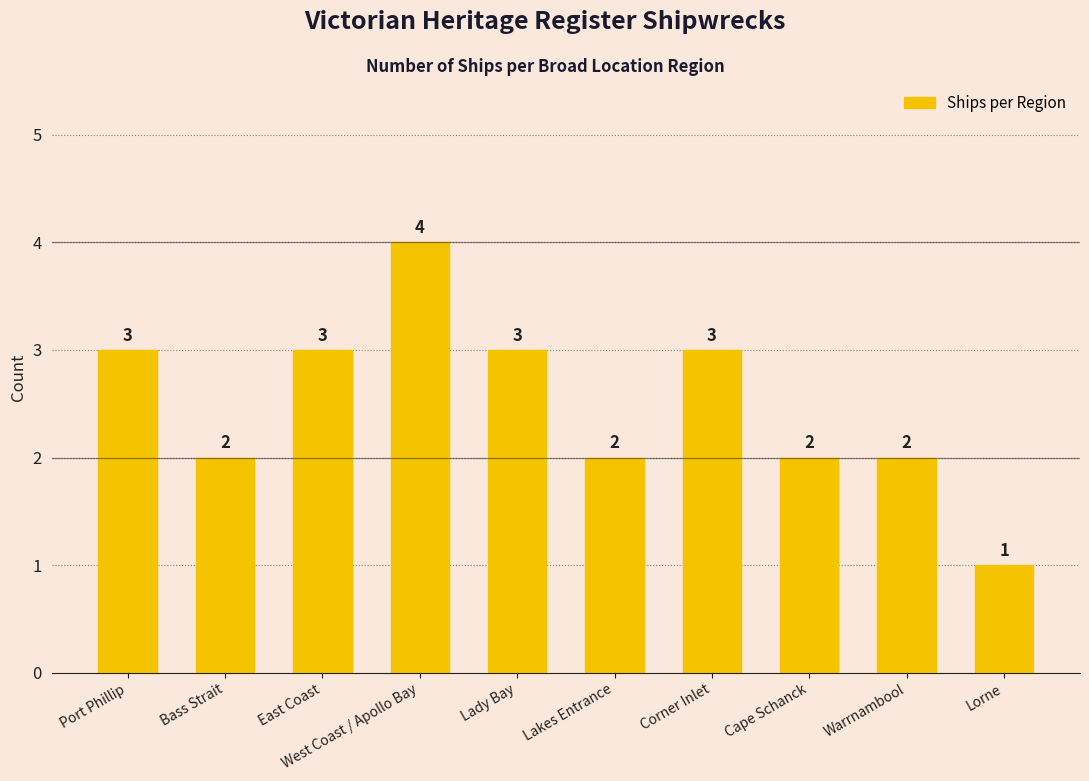

What is the maximum value shown in the chart?

4